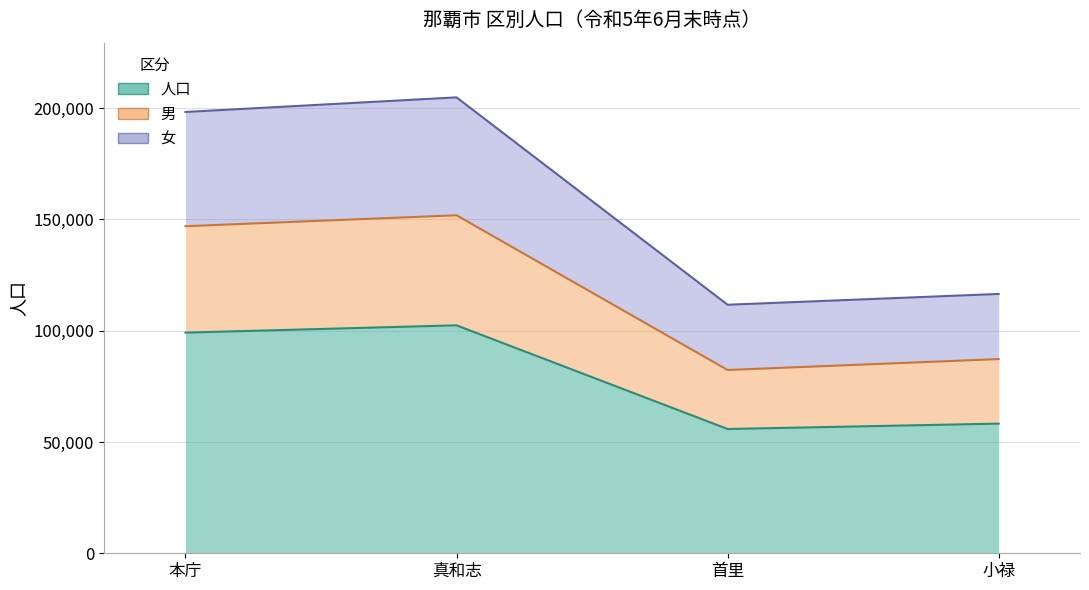

Is the value of 男 at 首里 greater than the value of 人口 at 小禄?

Yes